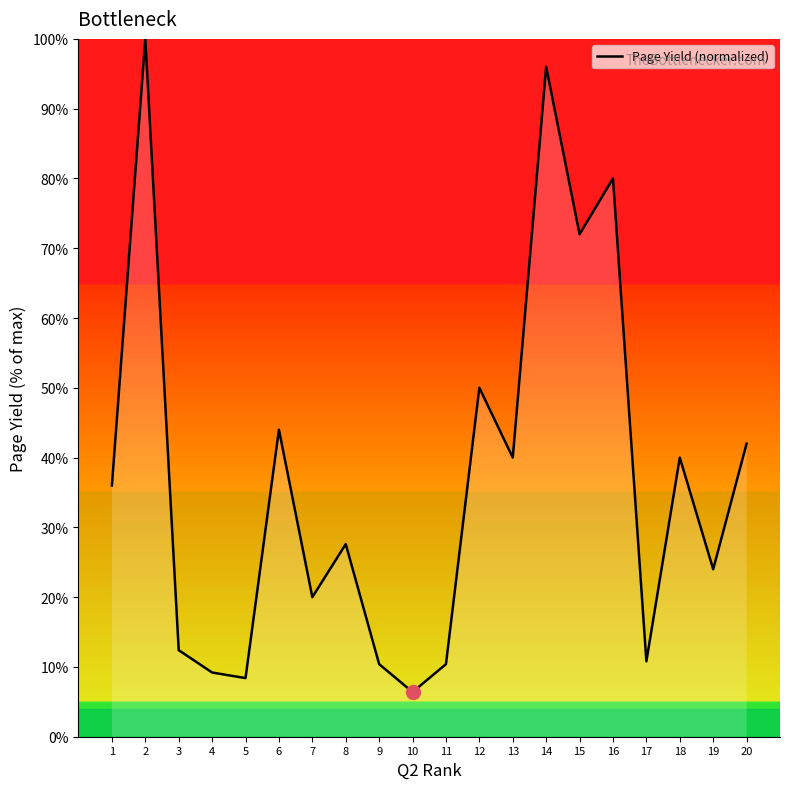

How many lines are shown in the chart?

1